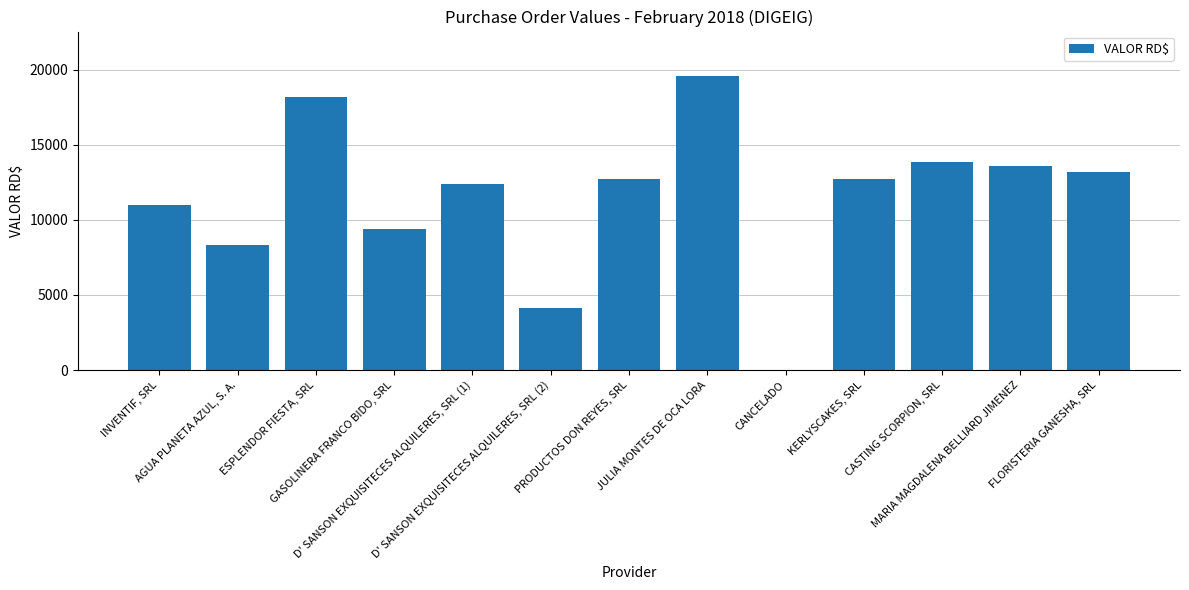

At which label does the data first exceed 12720?

ESPLENDOR FIESTA, SRL